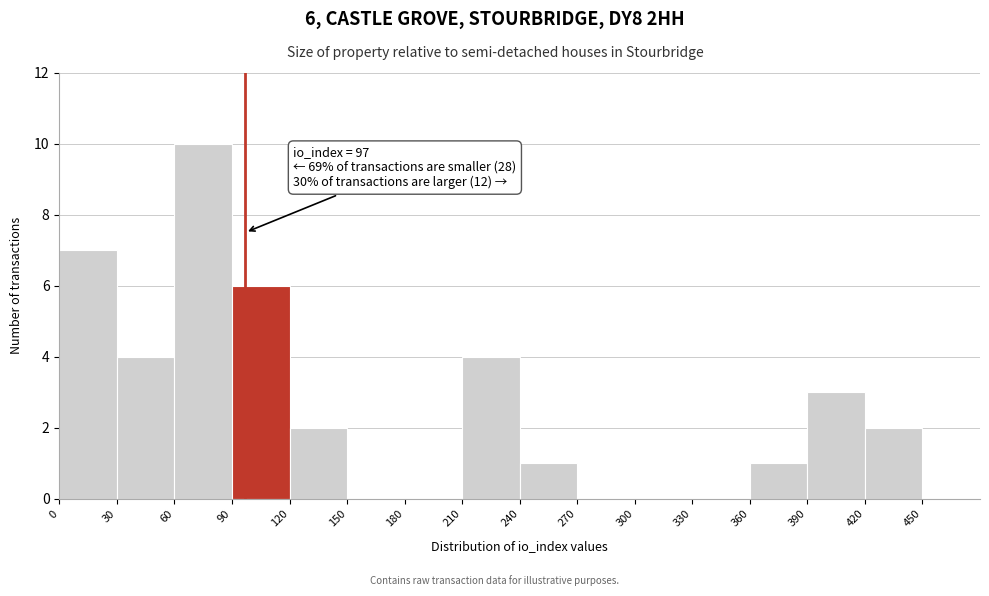

Which range on the x-axis has the tallest bar?

60 to 90